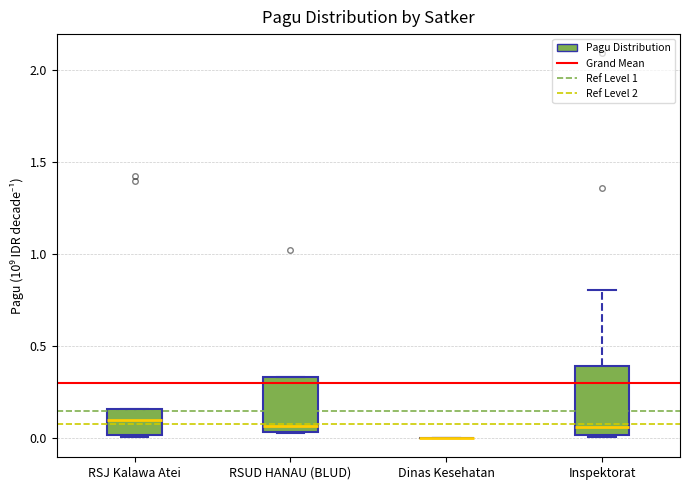

Comparing the boxes themselves (not the whiskers), which one is the tallest?

Inspektorat